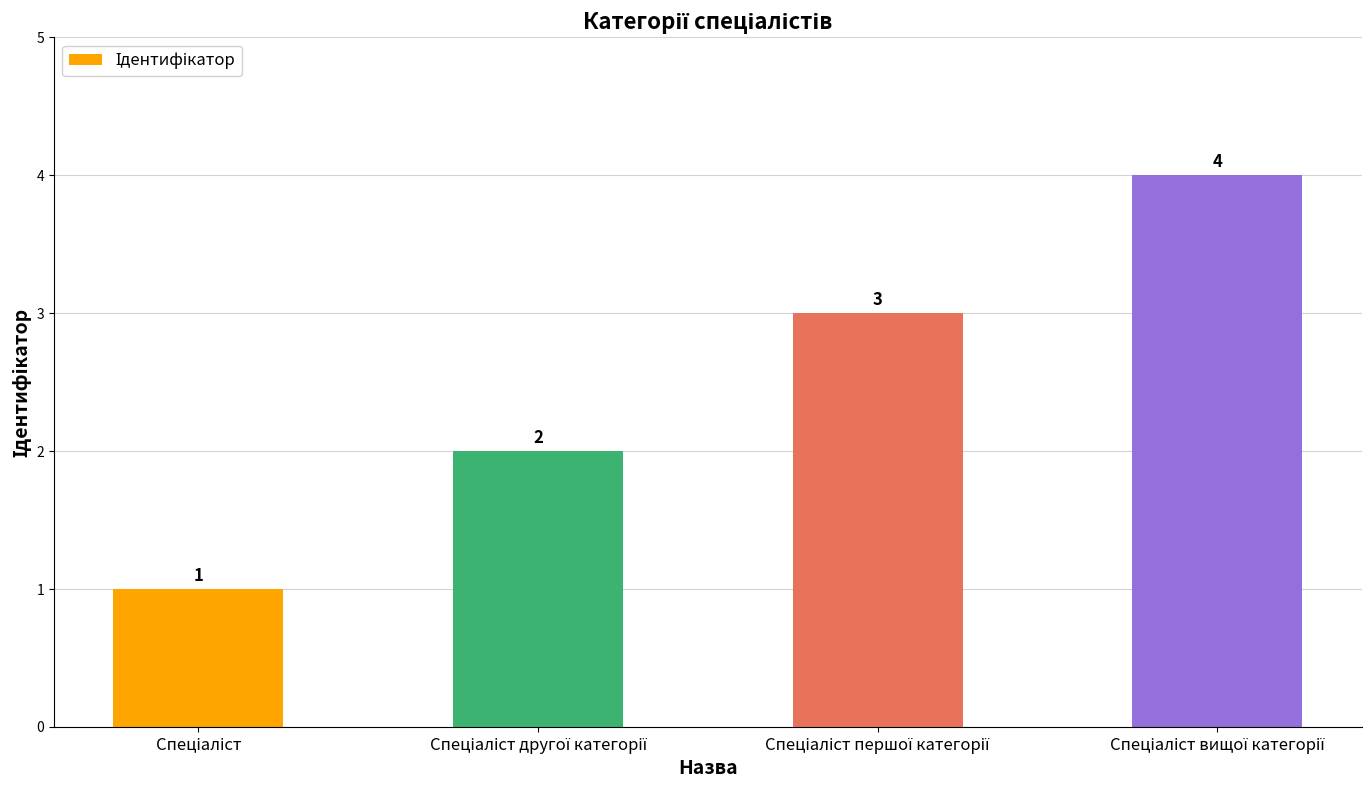

What is the difference between the maximum and minimum values?

3